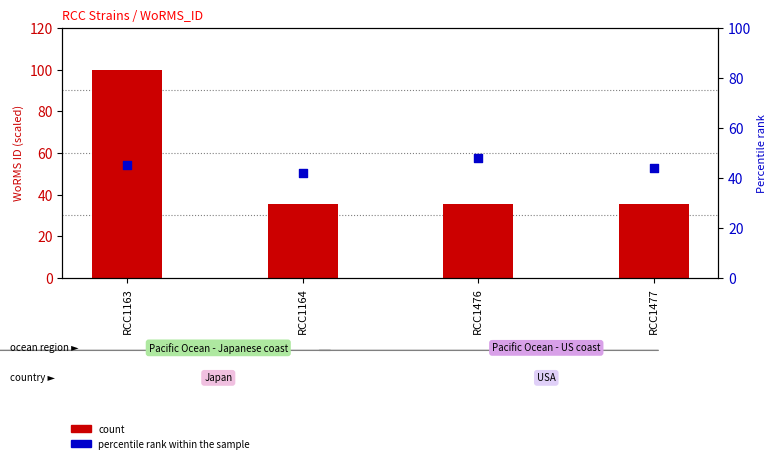

What is the total value across all series at RCC1163?

145.0